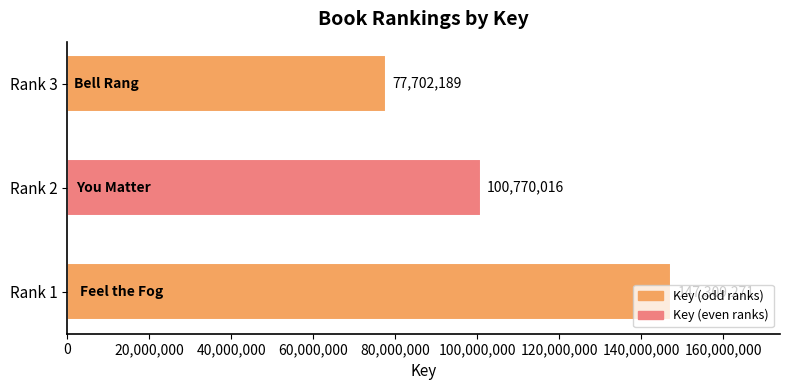

What is the sum of all values?

325781476